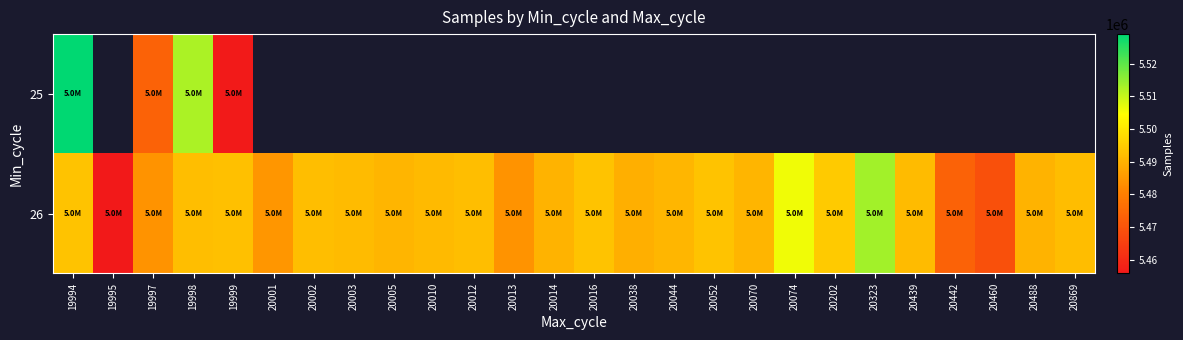

What is the highest value of the 26 series?

5513339.0